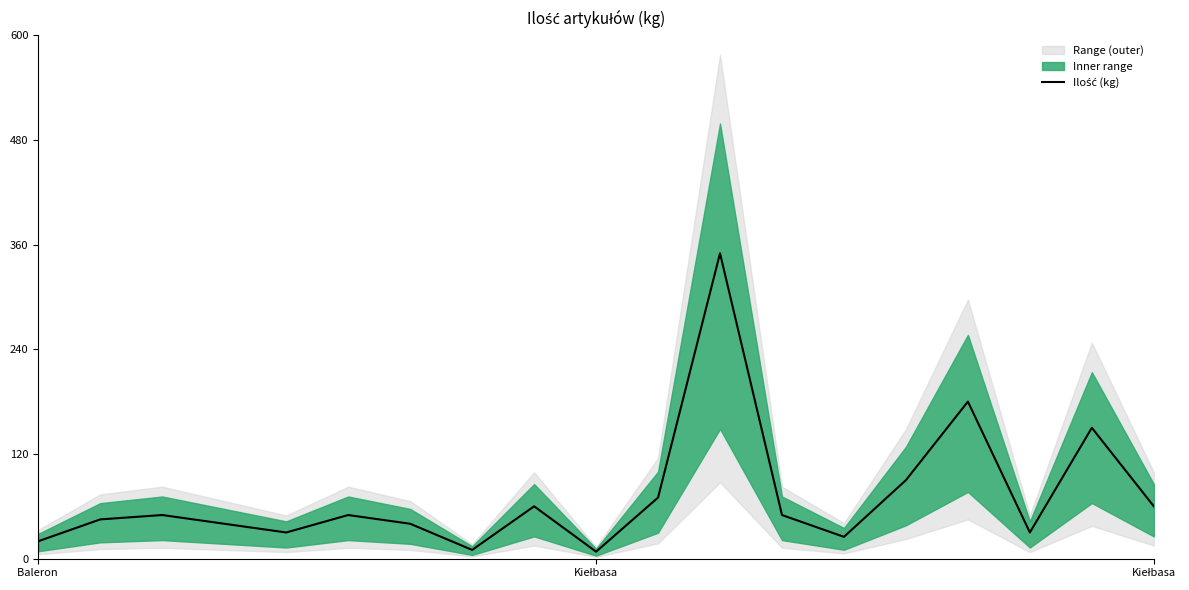

Does the chart have visible grid lines?

No